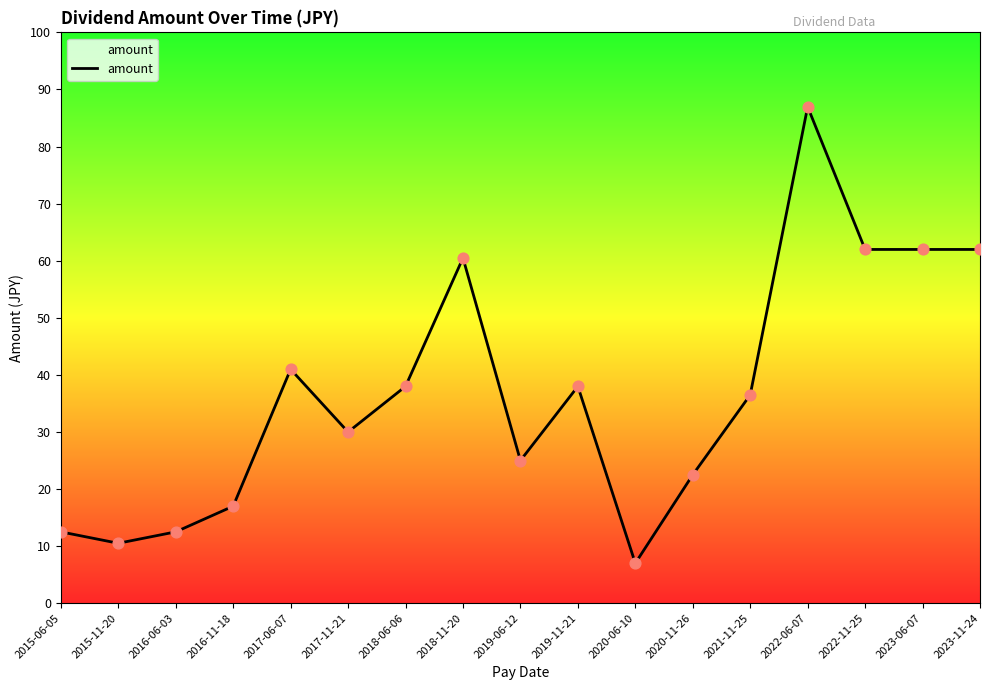

Between 2017-06-07 and 2018-11-20, which is larger?

2018-11-20